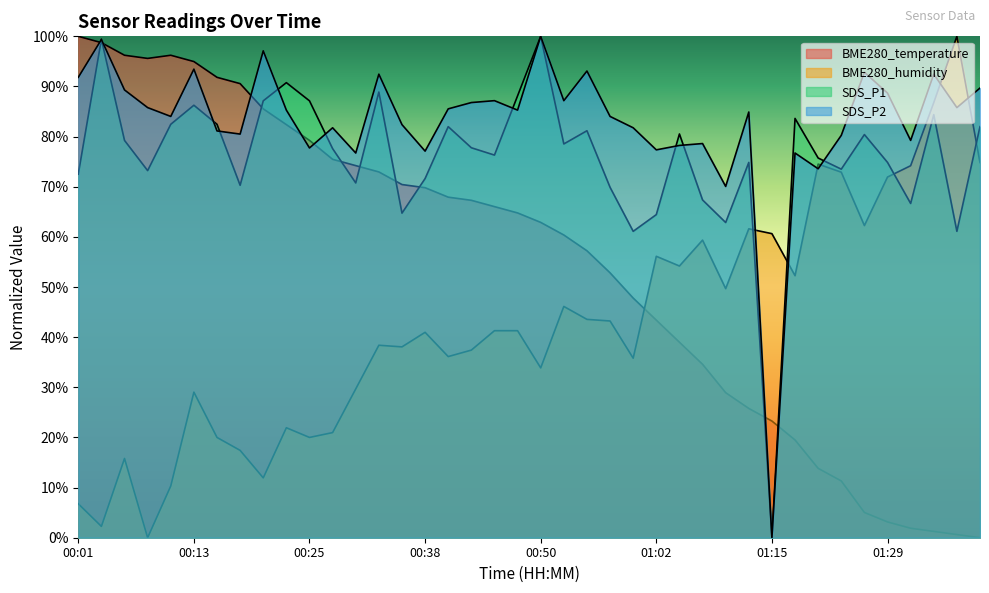

How many intersections are there between SDS_P1 and SDS_P2?

10